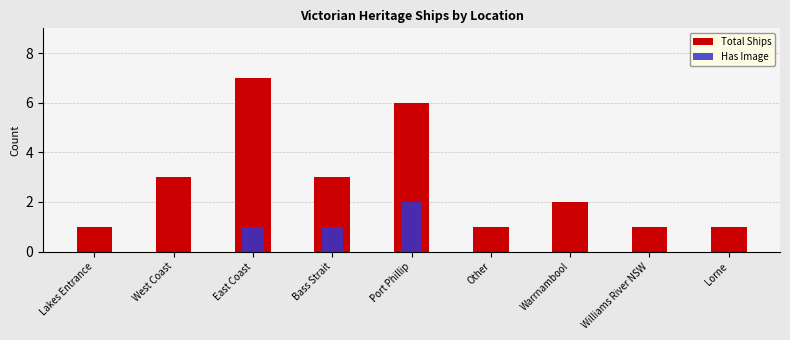

Is the value of Total Ships at West Coast greater than the value of Has Image at Lakes Entrance?

Yes